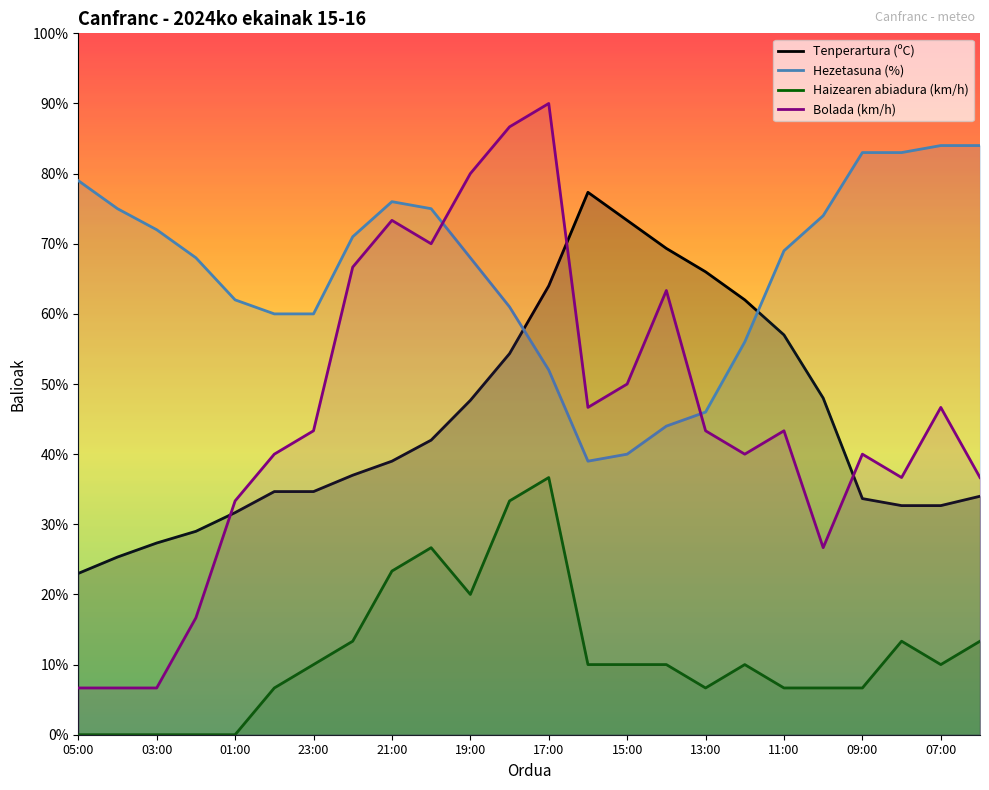

At which category does Hezetasuna (%) reach its first local peak?

21:00